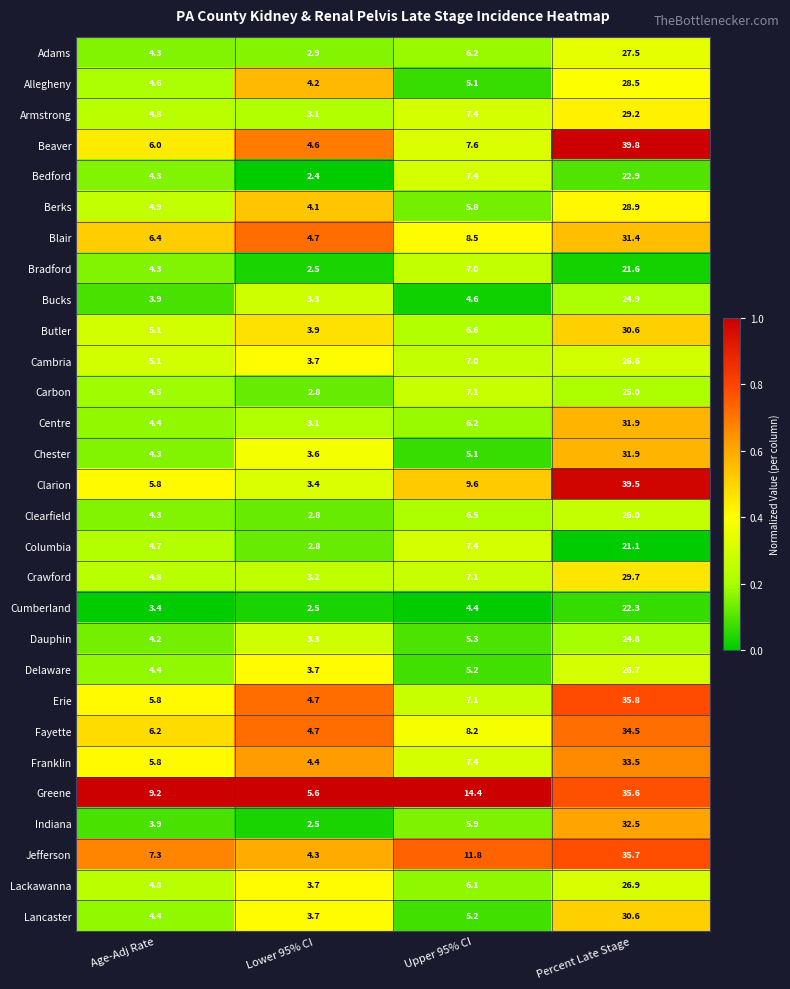

What is the difference between the Fayette values at Percent Late Stage and Upper 95% CI?

26.3